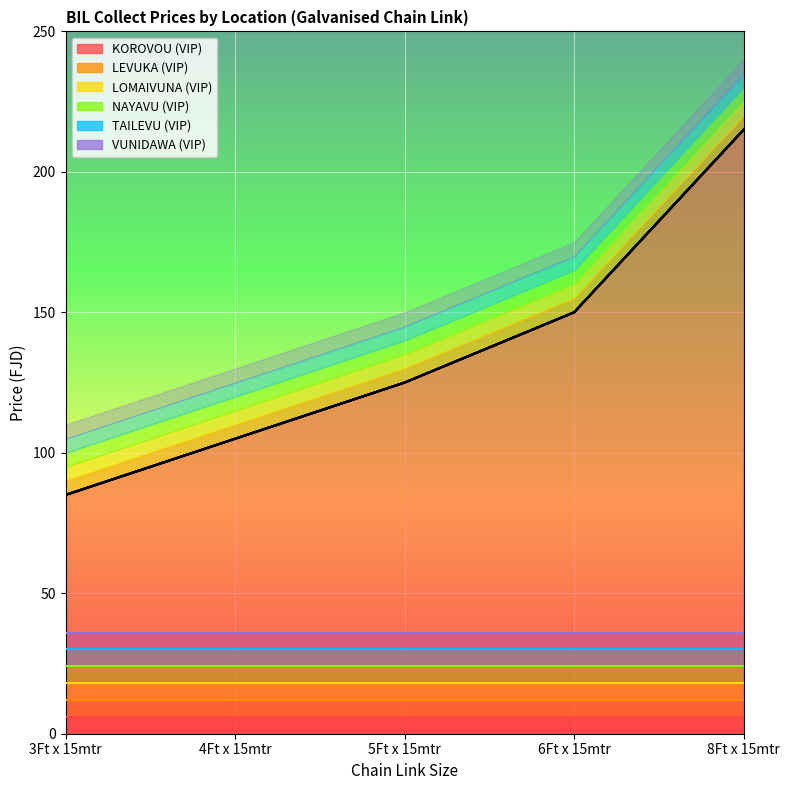

Which series has the largest total across all categories?

KOROVOU (VIP)